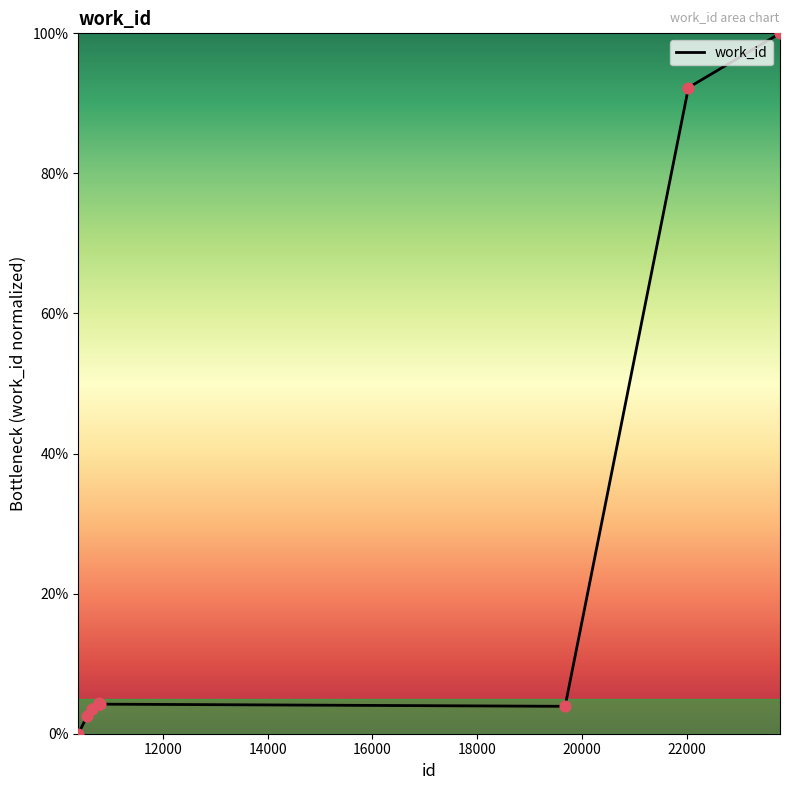

What is the greatest value displayed?

100.0